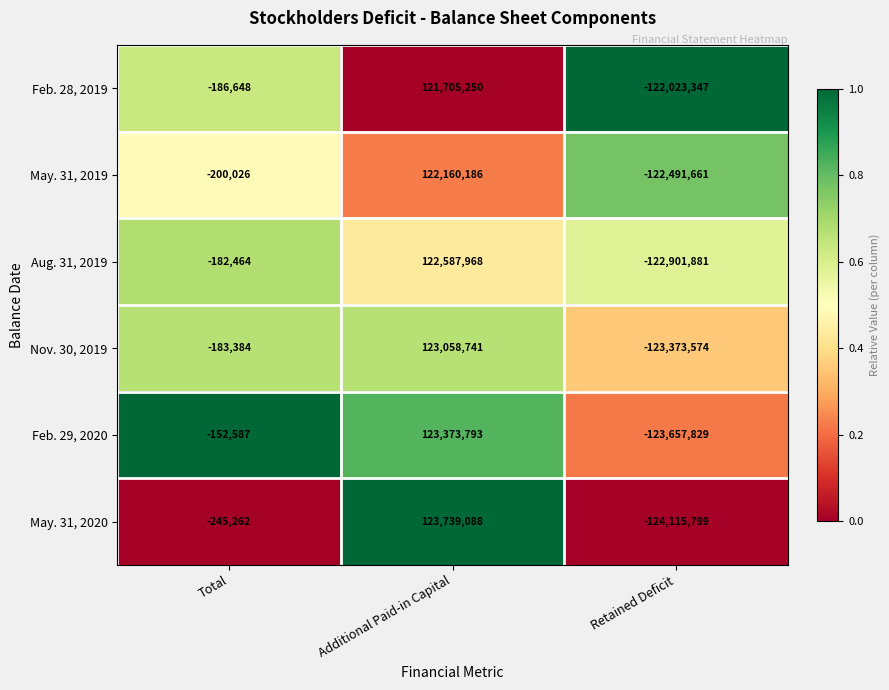

Reading left to right, transcribe all the data shown in this chart.

Feb. 28, 2019: Total=-186648	Additional Paid-in Capital=121705250	Retained Deficit=-122023347
May. 31, 2019: Total=-200026	Additional Paid-in Capital=122160186	Retained Deficit=-122491661
Aug. 31, 2019: Total=-182464	Additional Paid-in Capital=122587968	Retained Deficit=-122901881
Nov. 30, 2019: Total=-183384	Additional Paid-in Capital=123058741	Retained Deficit=-123373574
Feb. 29, 2020: Total=-152587	Additional Paid-in Capital=123373793	Retained Deficit=-123657829
May. 31, 2020: Total=-245262	Additional Paid-in Capital=123739088	Retained Deficit=-124115799